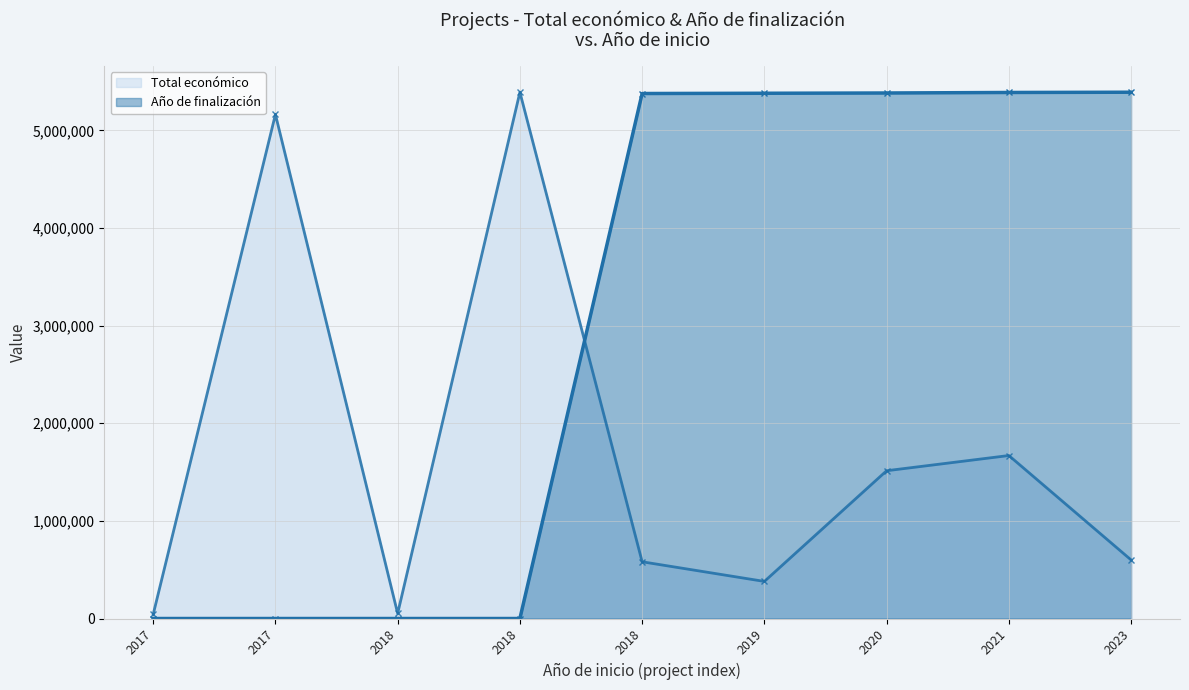

What is the highest value of the Total económico series?

5390598.0